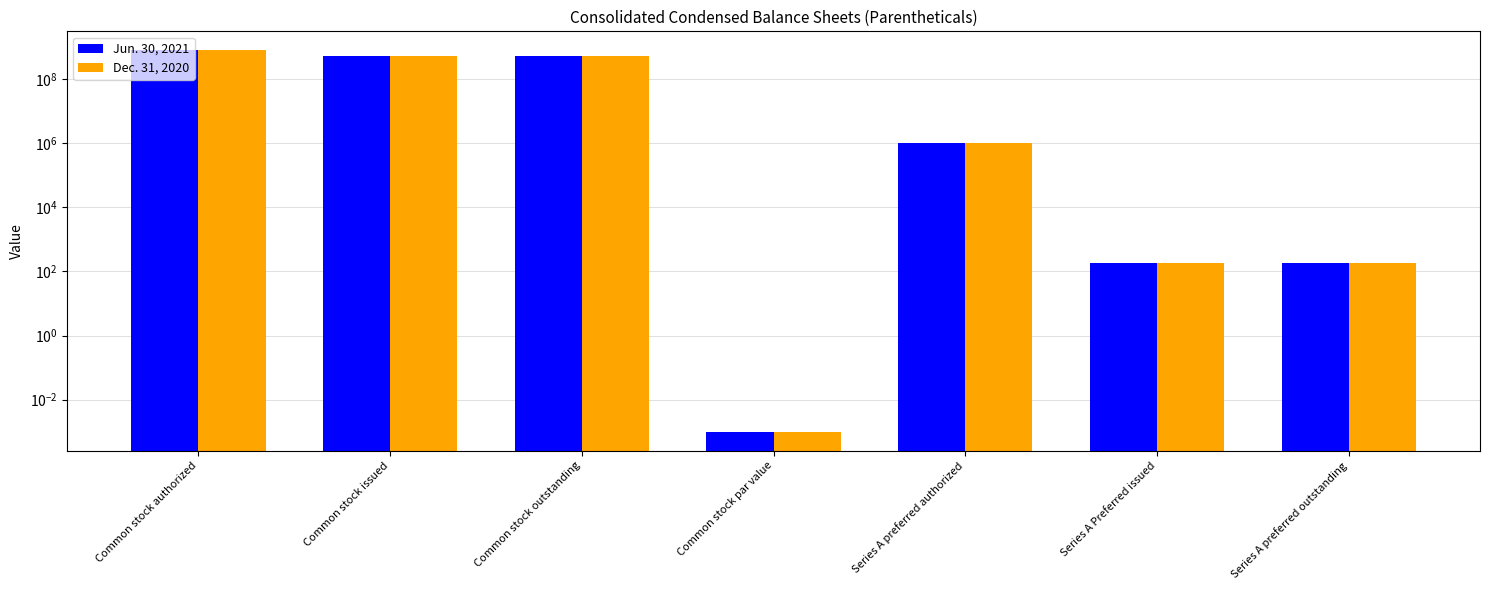

Which has a higher value, Common stock par value or Series A preferred outstanding?

Series A preferred outstanding